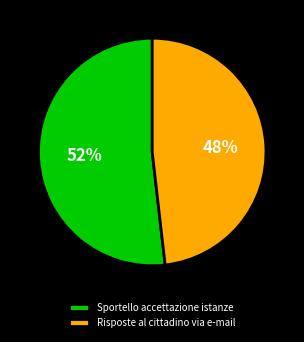

To the nearest percent, what is the difference between the Risposte al cittadino via e-mail and Sportello accettazione istanze slice percentages?

4%